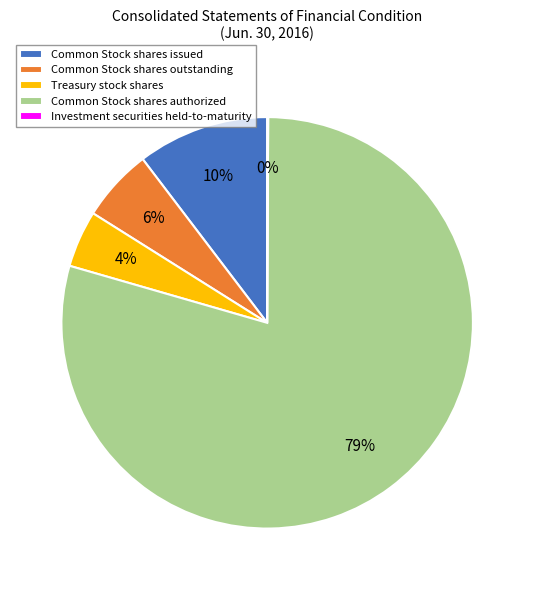

To the nearest percent, what portion does Common Stock shares issued represent?

10%